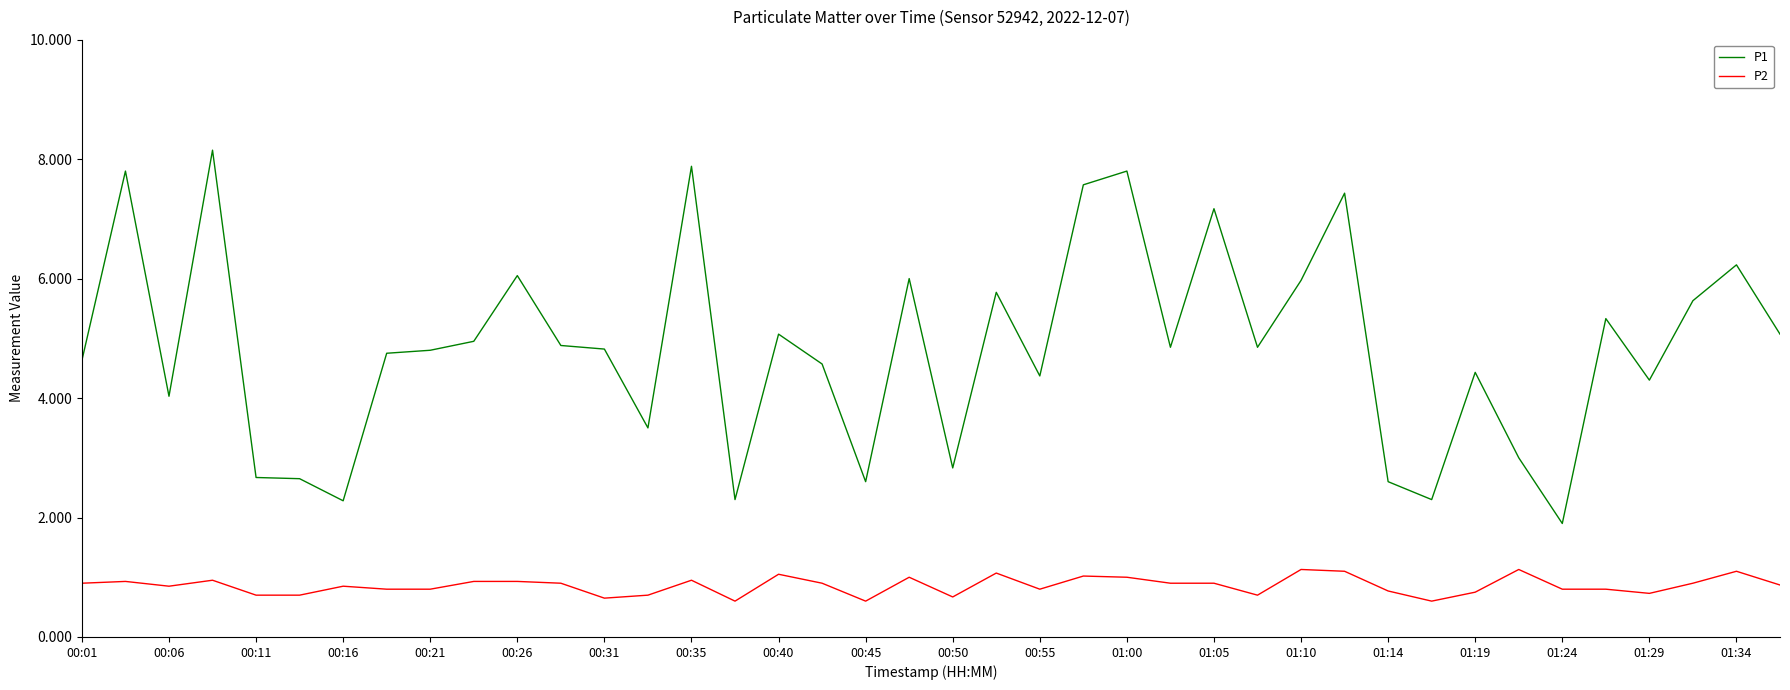

True or false: P1 and P2 intersect in this chart.

False